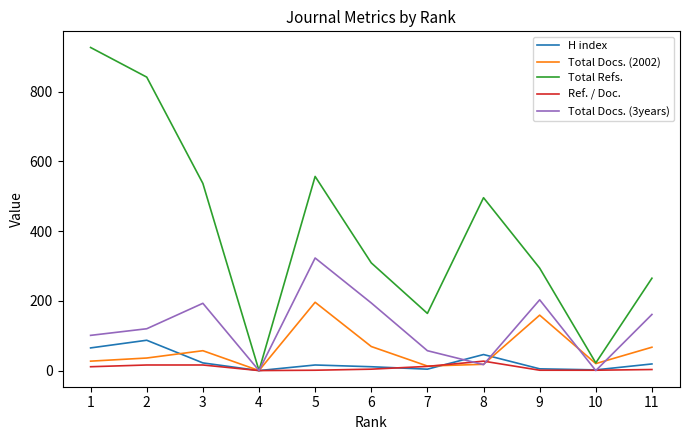

The value of Total Refs. at 3 is 706. True or false?

False